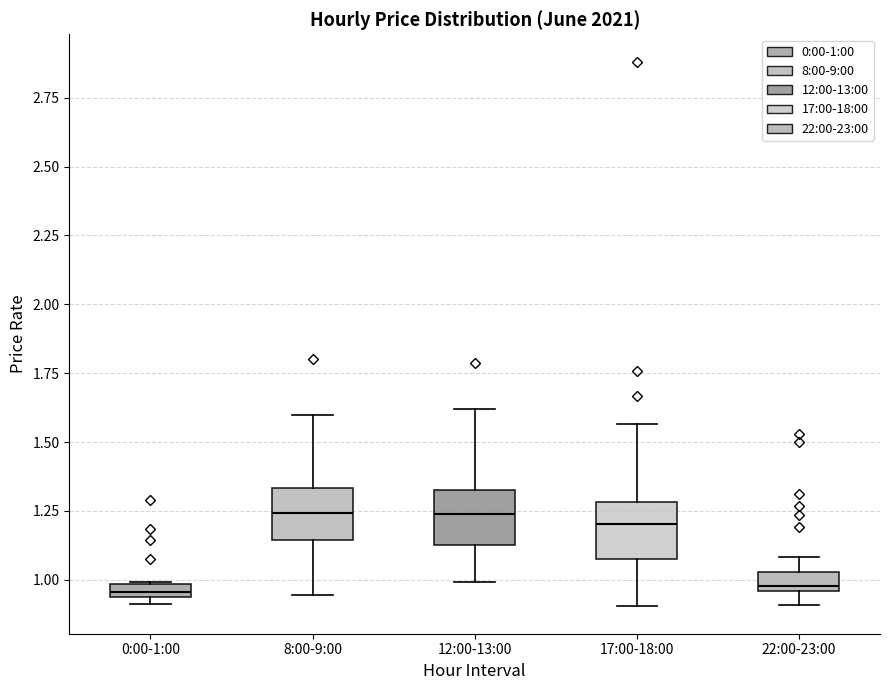

Where does the median line of the box for 22:00-23:00 sit on the y-axis? The values are not printed on the chart, so give them approximately, as read against the axis.

1.00